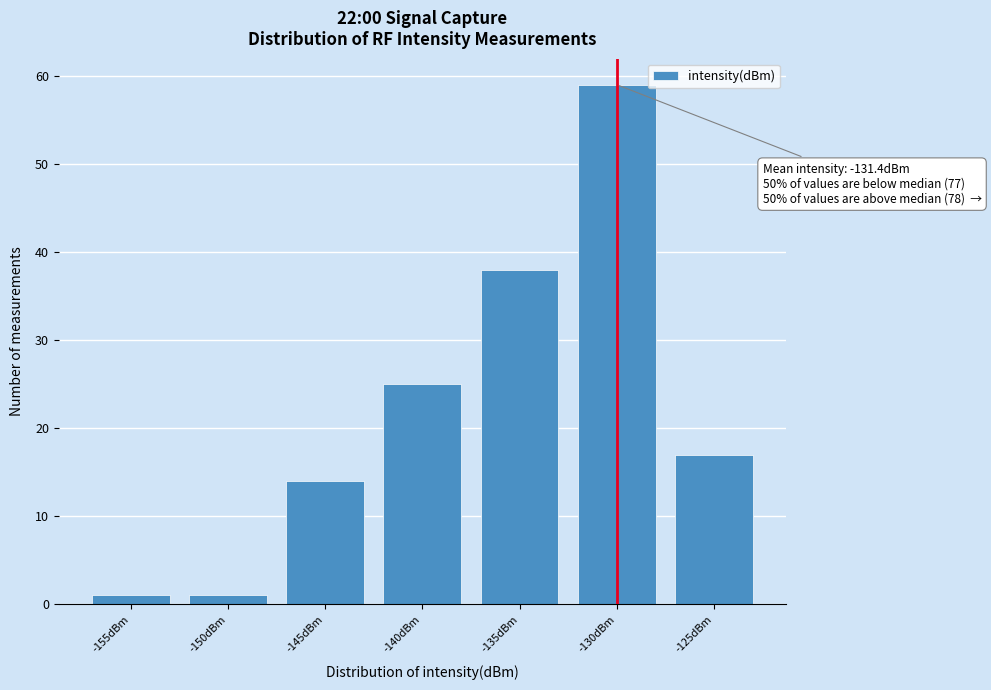

Reading left to right, list all the values displayed in this chart.

1	1	14	25	38	59	17